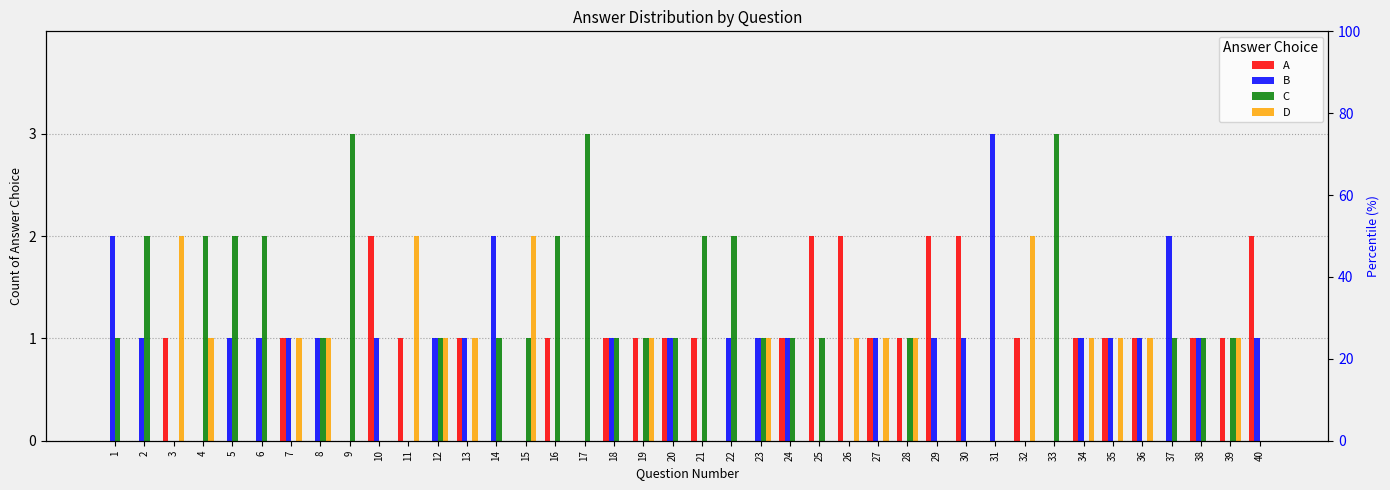

Reading right to left, list all the values displayed in this chart.

A: 40=2	39=1	38=1	37=0	36=1	35=1	34=1	33=0	32=1	31=0	30=2	29=2	28=1	27=1	26=2	25=2	24=1	23=0	22=0	21=1	20=1	19=1	18=1	17=0	16=1	15=0	14=0	13=1	12=0	11=1	10=2	9=0	8=0	7=1	6=0	5=0	4=0	3=1	2=0	1=0
B: 40=1	39=0	38=1	37=2	36=1	35=1	34=1	33=0	32=0	31=3	30=1	29=1	28=0	27=1	26=0	25=0	24=1	23=1	22=1	21=0	20=1	19=0	18=1	17=0	16=0	15=0	14=2	13=1	12=1	11=0	10=1	9=0	8=1	7=1	6=1	5=1	4=0	3=0	2=1	1=2
C: 40=0	39=1	38=1	37=1	36=0	35=0	34=0	33=3	32=0	31=0	30=0	29=0	28=1	27=0	26=0	25=1	24=1	23=1	22=2	21=2	20=1	19=1	18=1	17=3	16=2	15=1	14=1	13=0	12=1	11=0	10=0	9=3	8=1	7=0	6=2	5=2	4=2	3=0	2=2	1=1
D: 40=0	39=1	38=0	37=0	36=1	35=1	34=1	33=0	32=2	31=0	30=0	29=0	28=1	27=1	26=1	25=0	24=0	23=1	22=0	21=0	20=0	19=1	18=0	17=0	16=0	15=2	14=0	13=1	12=1	11=2	10=0	9=0	8=1	7=1	6=0	5=0	4=1	3=2	2=0	1=0